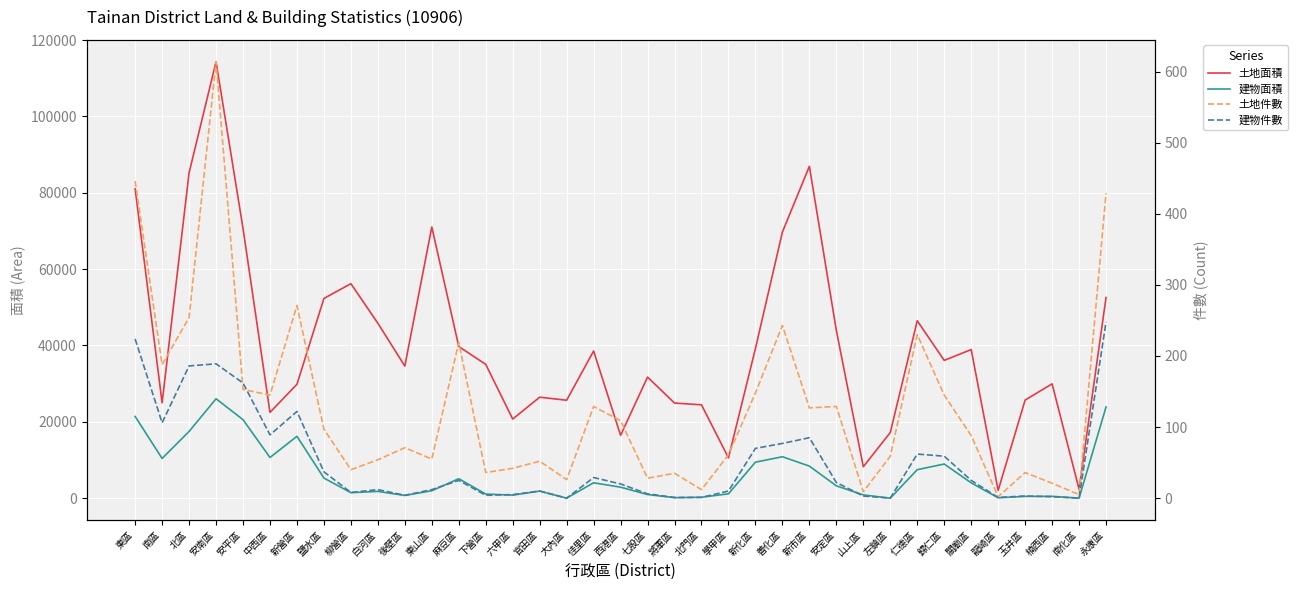

The value of 土地面積 at 安平區 is 70666.3. True or false?

True